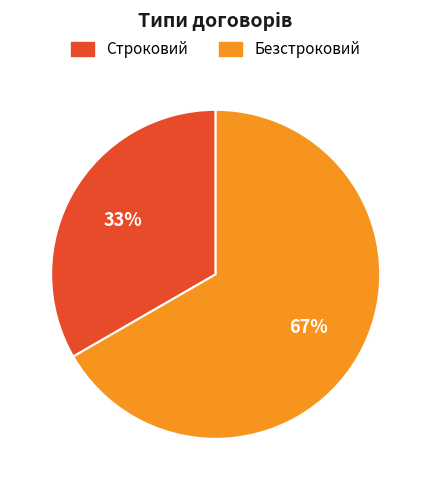

To the nearest percent, what portion does Безстроковий represent?

67%